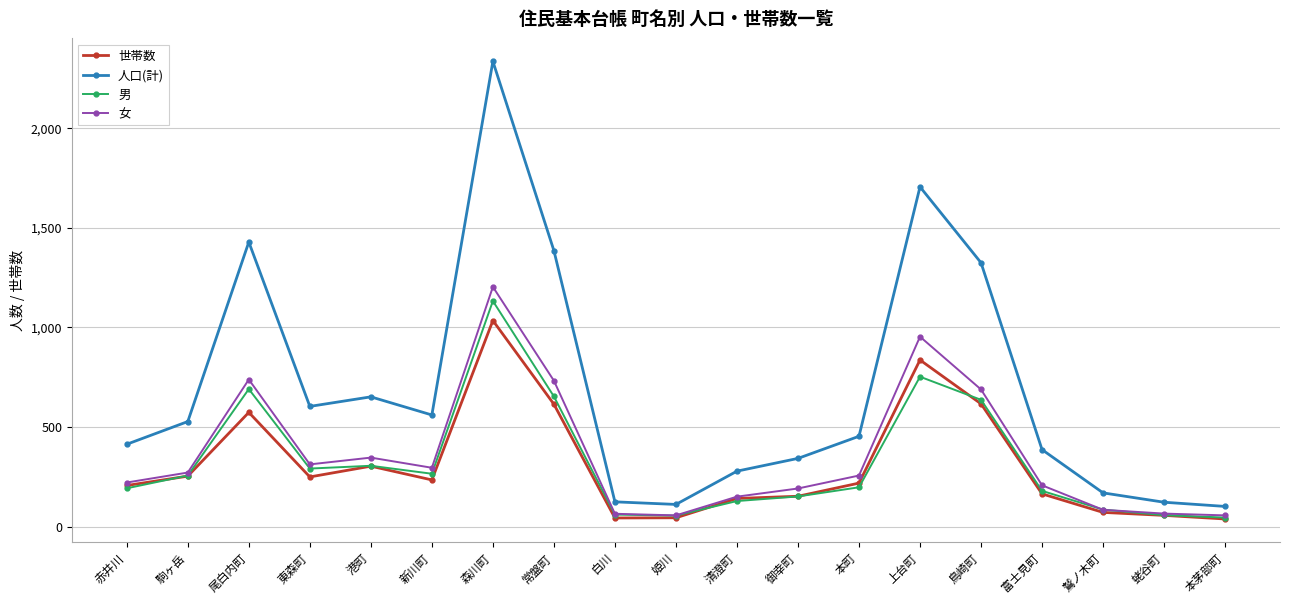

At which label is 人口(計) closest to 1218?

鳥崎町